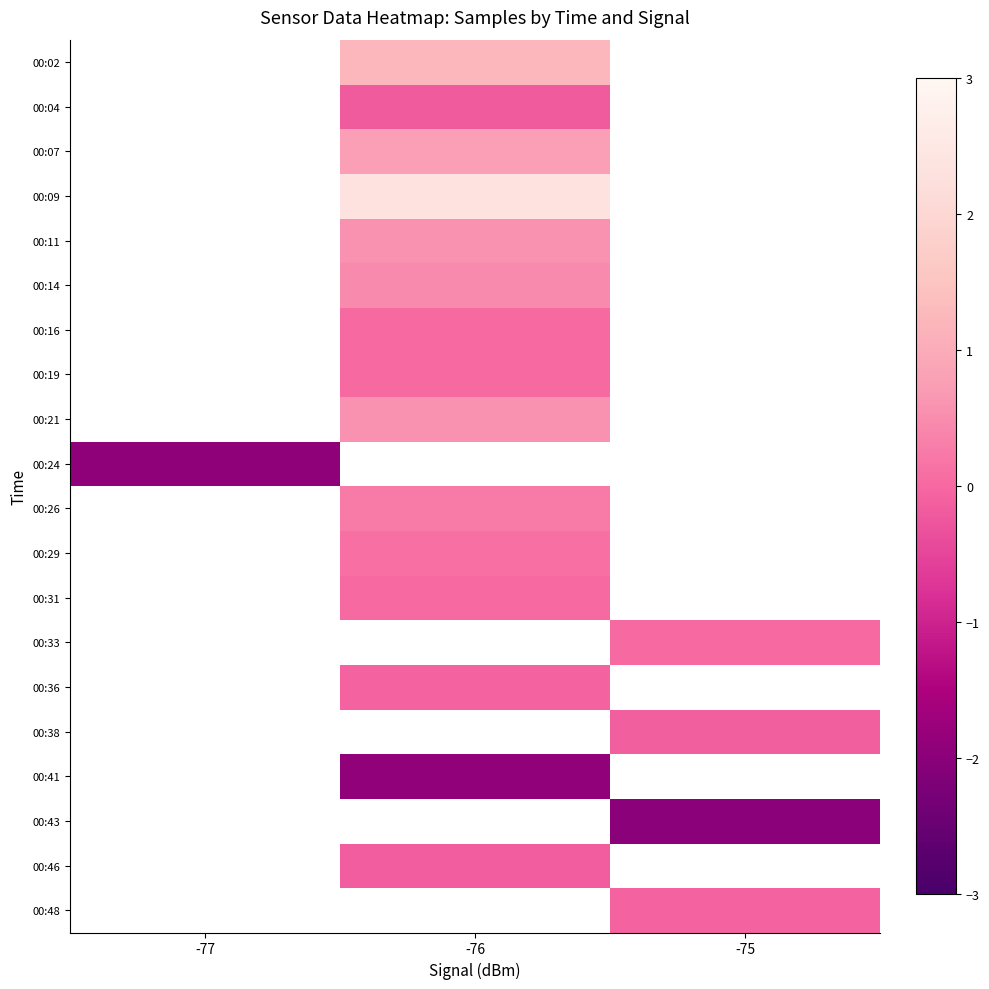

Which label corresponds to the largest value in the chart?

-76